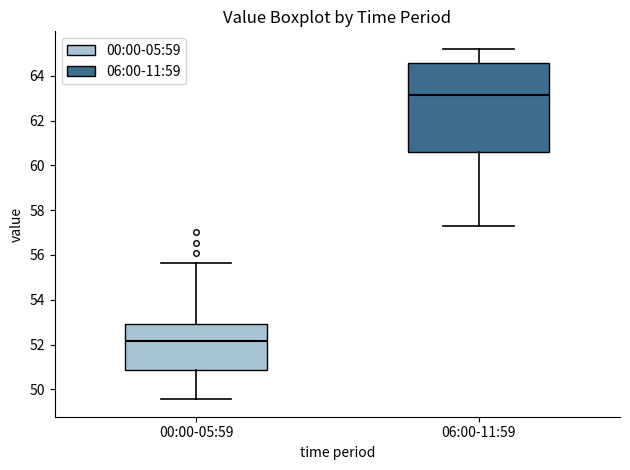

Which box has the highest median line?

06:00-11:59